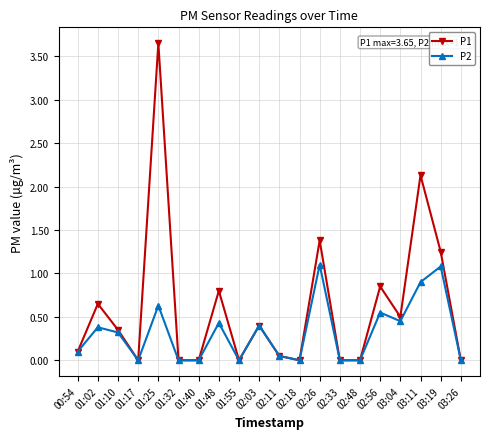

Rank the series at 02:26 from lowest to highest value.

P2, P1